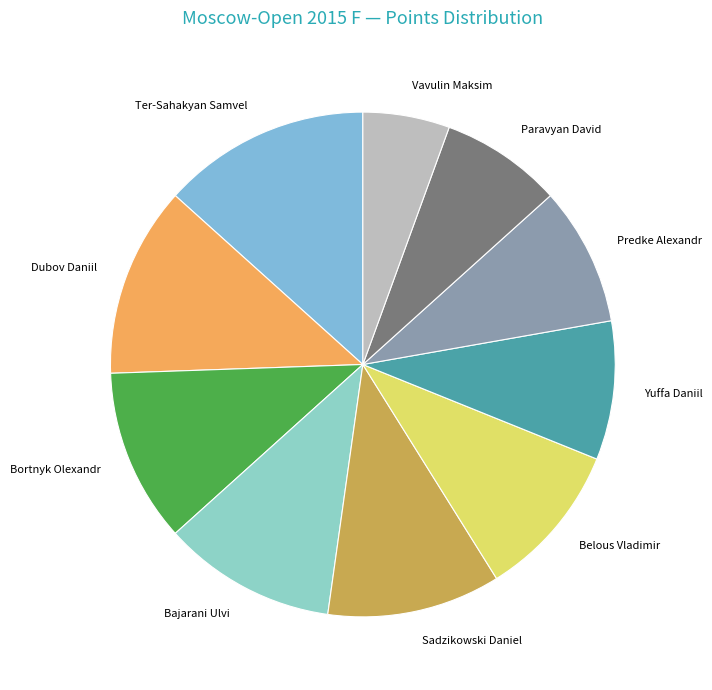

Between Sadzikowski Daniel and Paravyan David, which is larger?

Sadzikowski Daniel